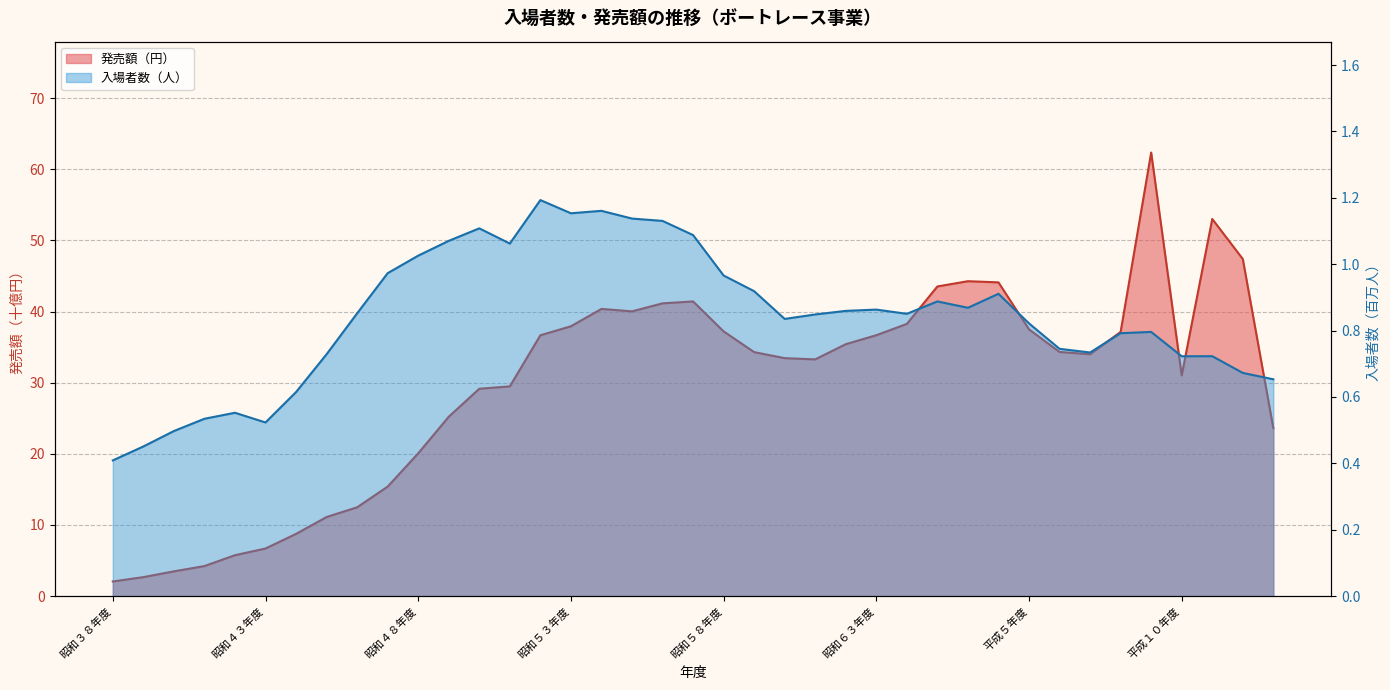

What position from the left is 平成１０年度?

36